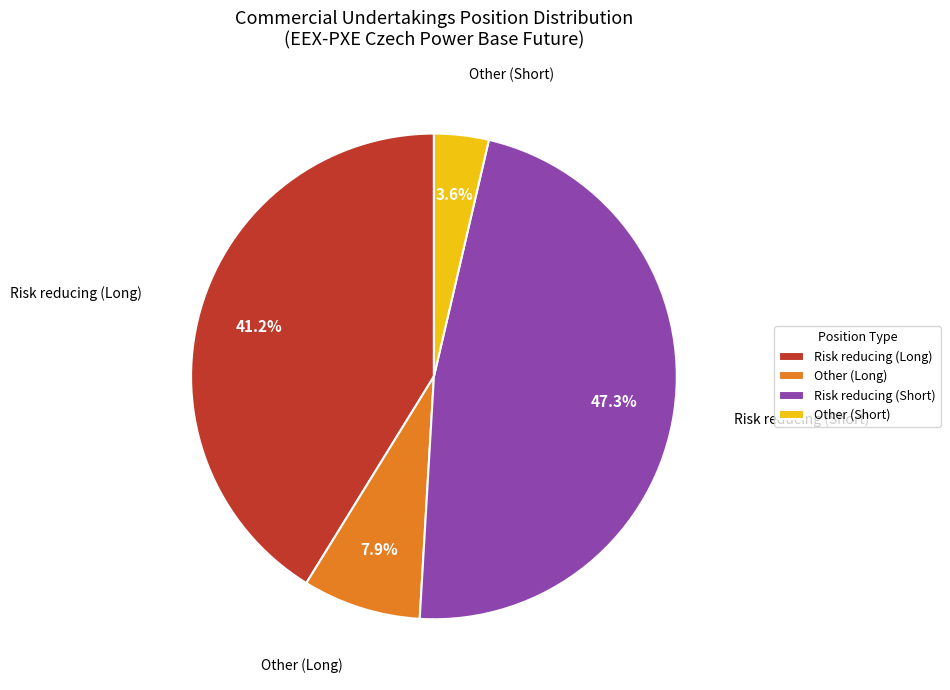

To the nearest percent, what portion does Other (Long) represent?

8%